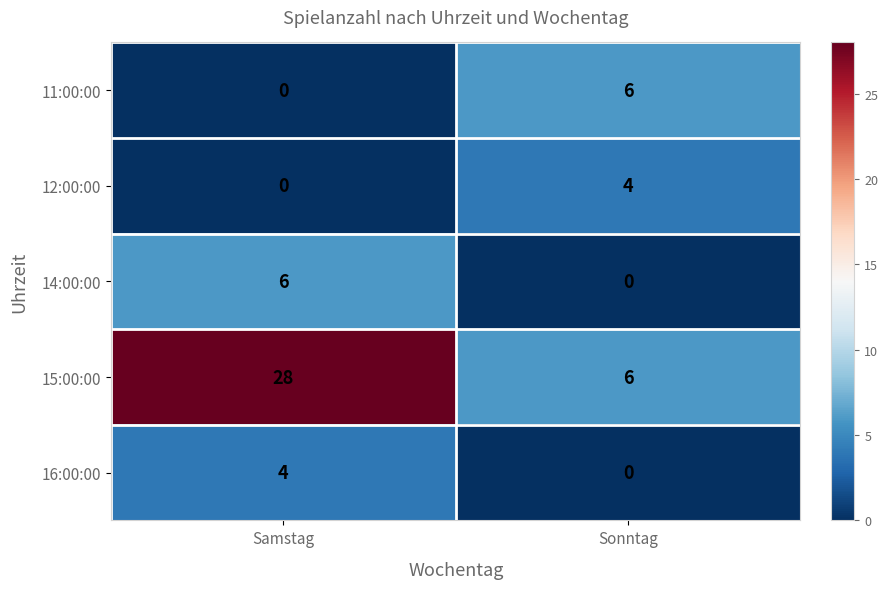

Where is 11:00:00 nearest to the value 3?

Samstag